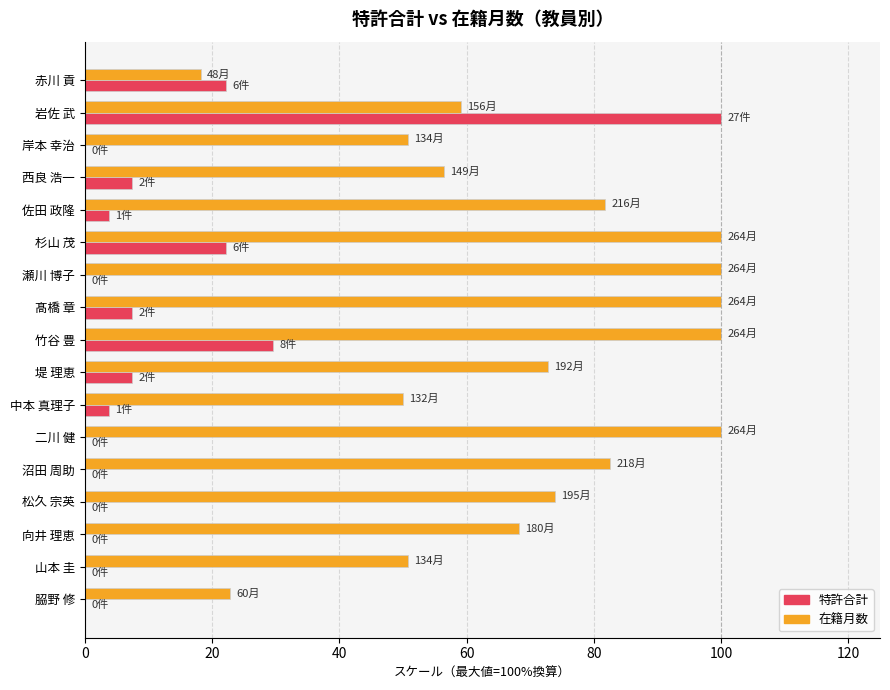

Which series has the largest total across all categories?

在籍月数